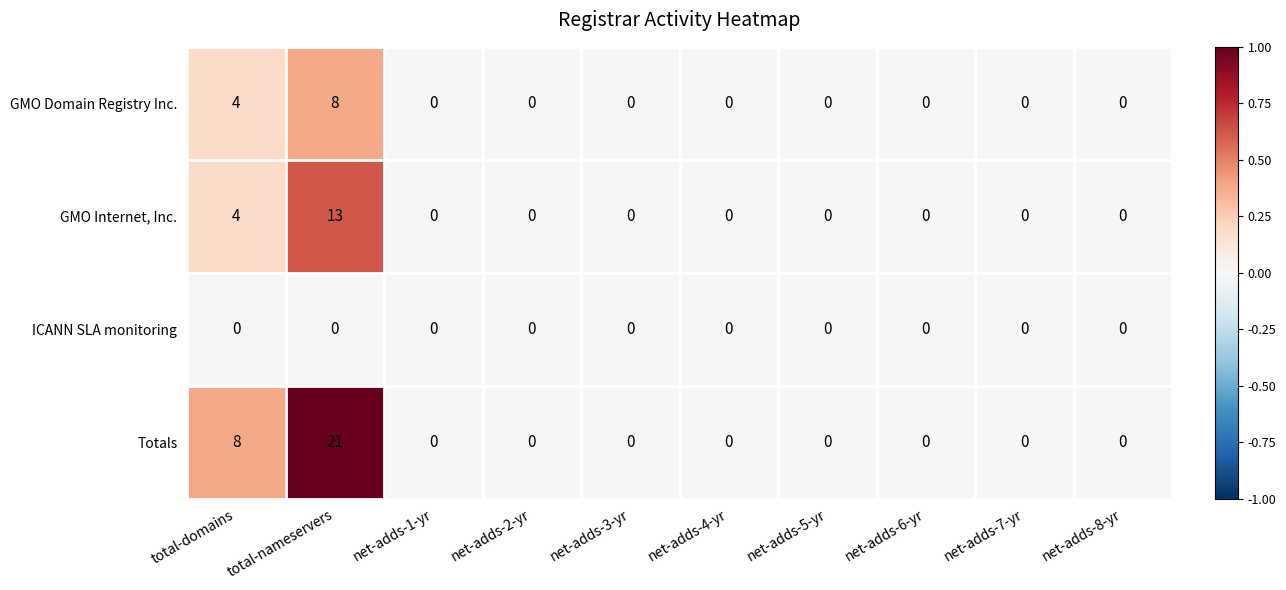

What is the maximum value for GMO Internet, Inc.?

13